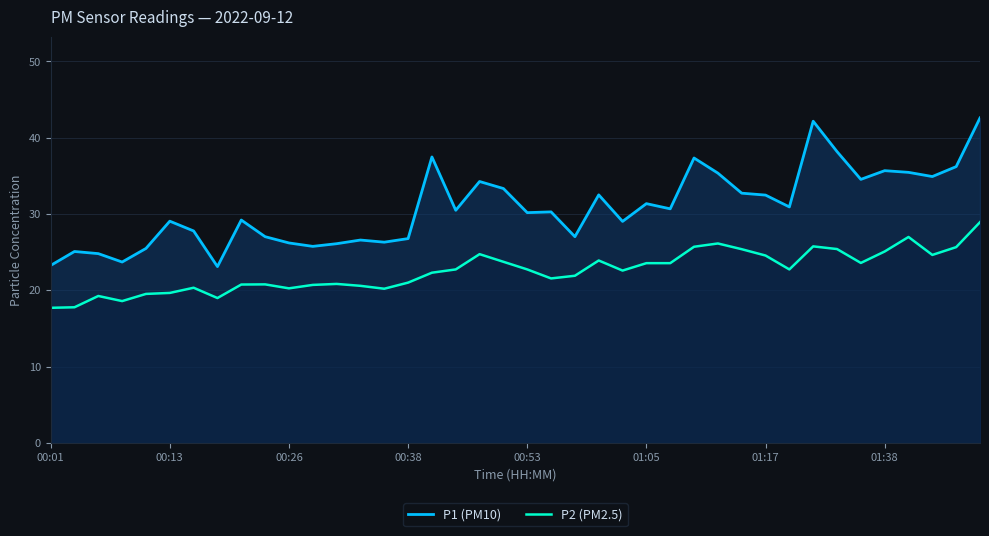

What is the approximate value of P2 (PM2.5) at 01:38?

25.1